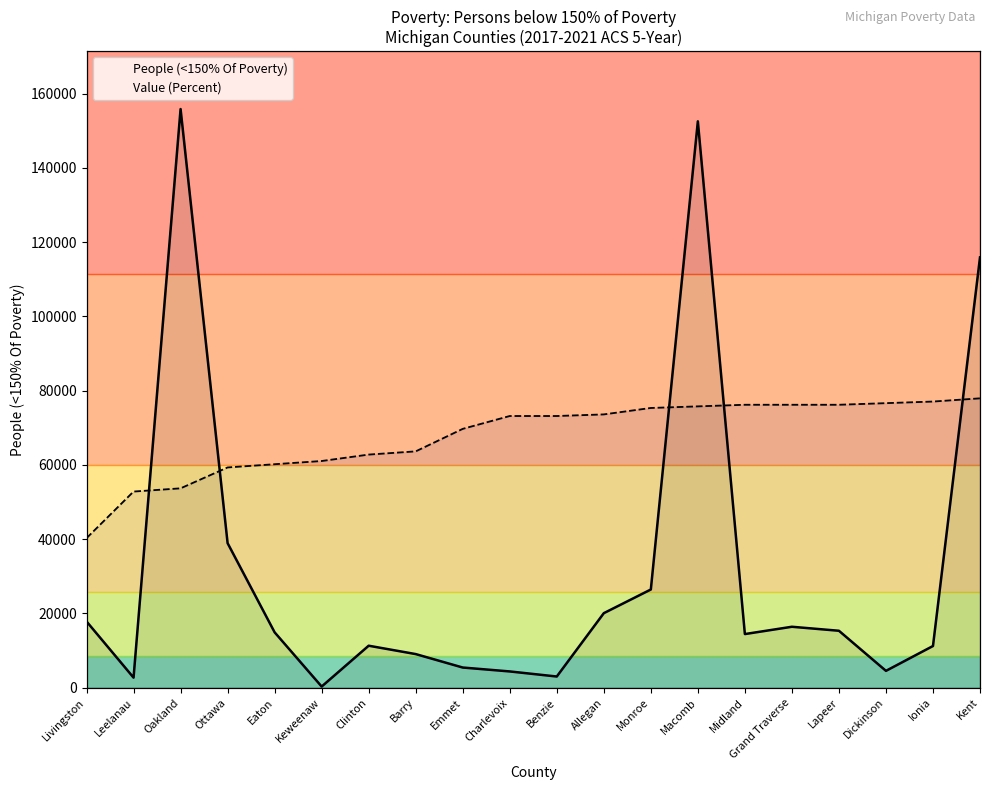

The Value (Percent) series shows 17.7 at Dickinson. True or false?

True